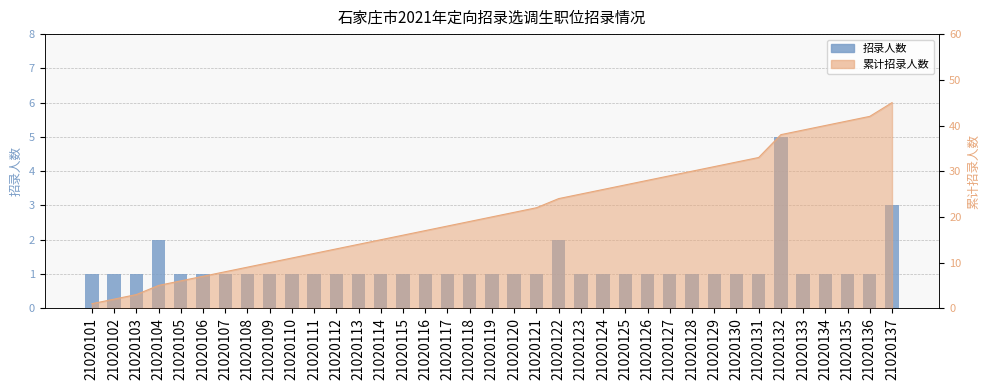

What is the value of the 37th bar from the left?

3